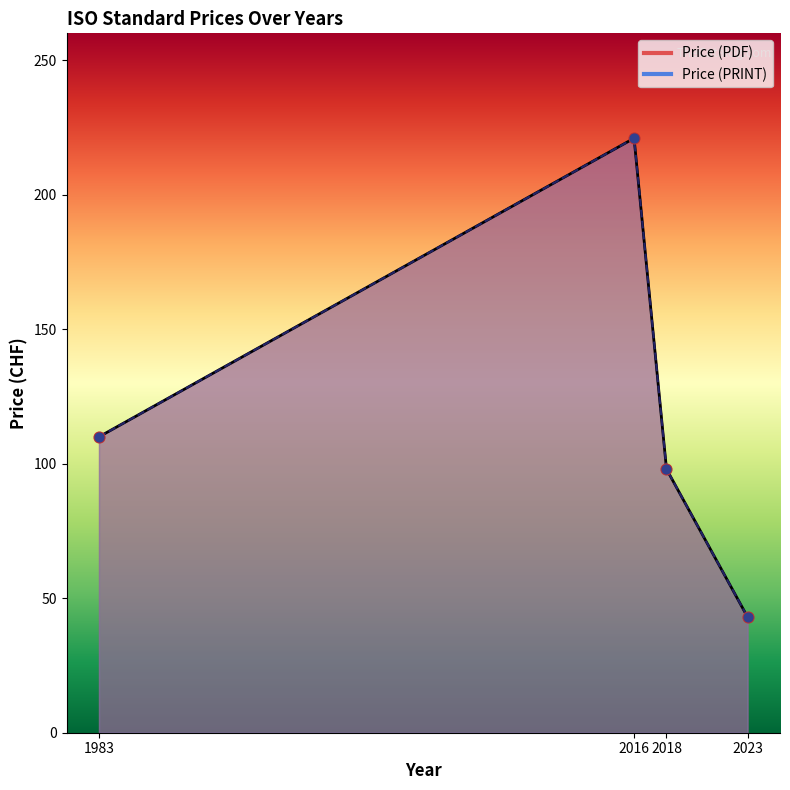

Which series reaches the minimum Y coordinate?

Price (PDF)